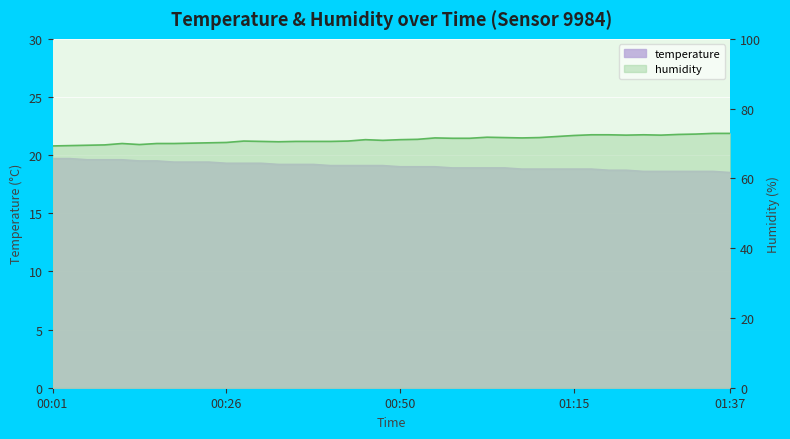

How many lines are shown in the chart?

2